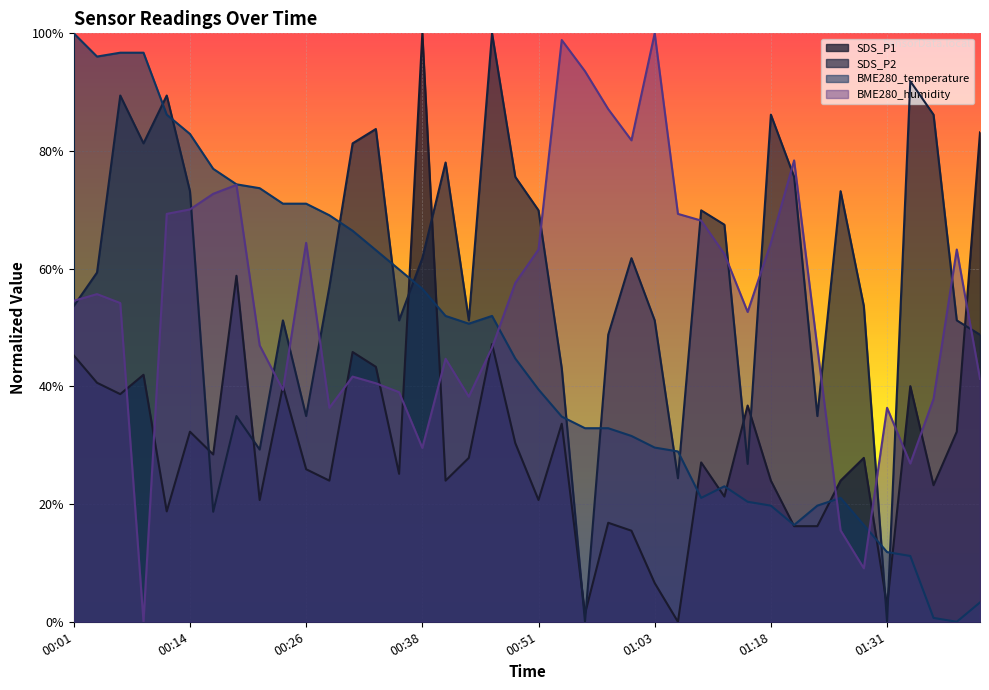

Does the chart display data point markers on the line(s)?

No